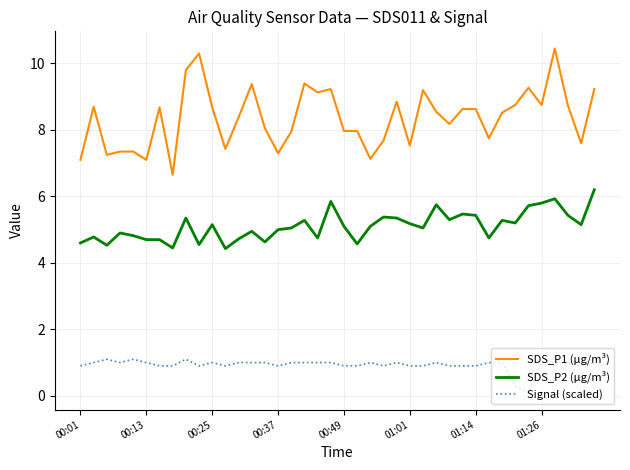

Which series has the largest total across all categories?

SDS_P1 (µg/m³)